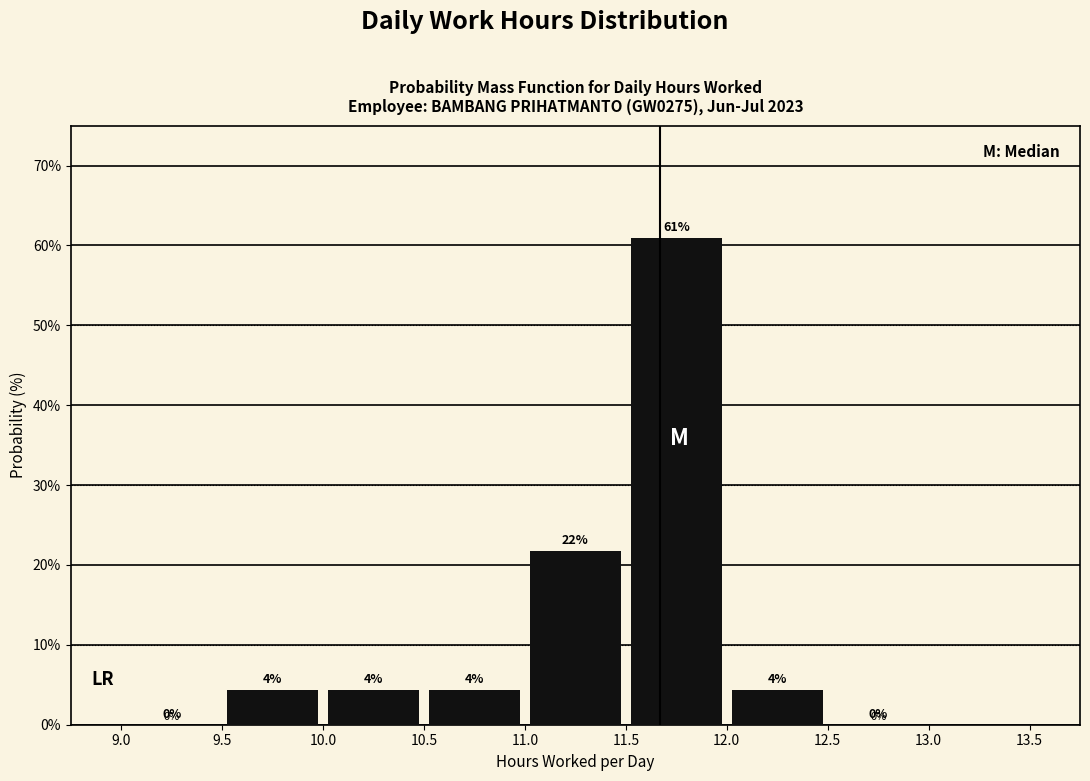

Which range on the x-axis has the tallest bar?

11.5 to 12.0